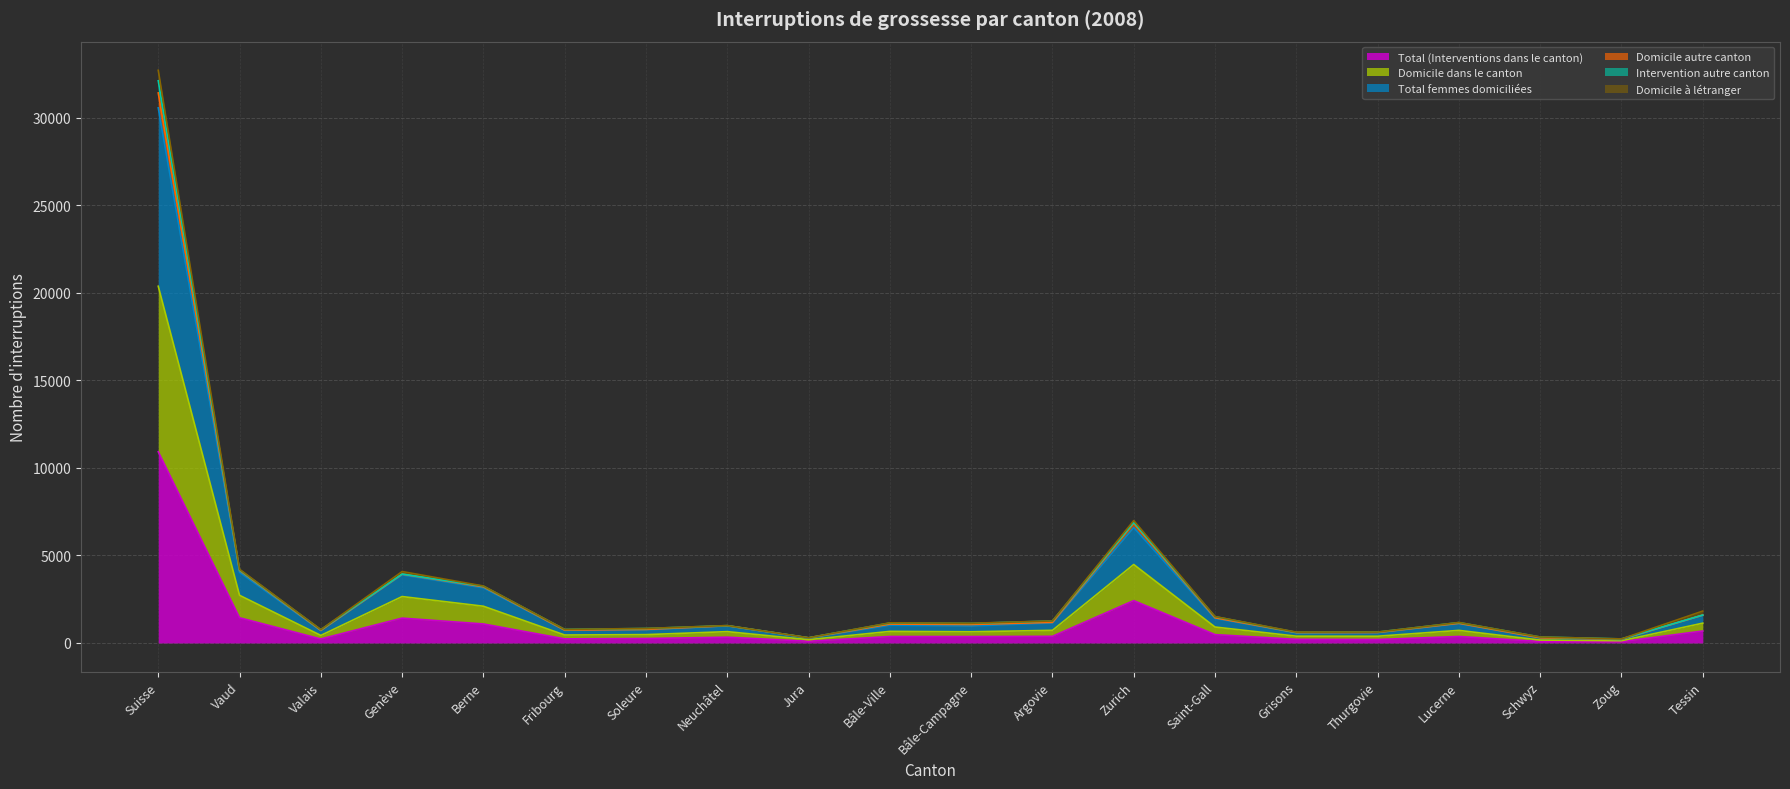

At which label does Total (Interventions dans le canton) reach its peak?

Suisse